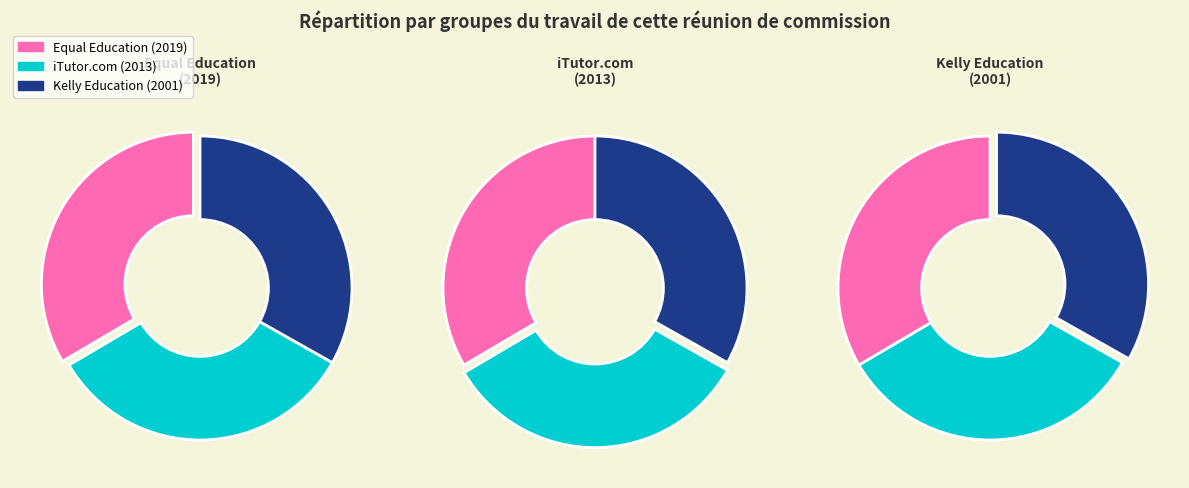

Which category has the biggest portion of the pie?

Equal Education